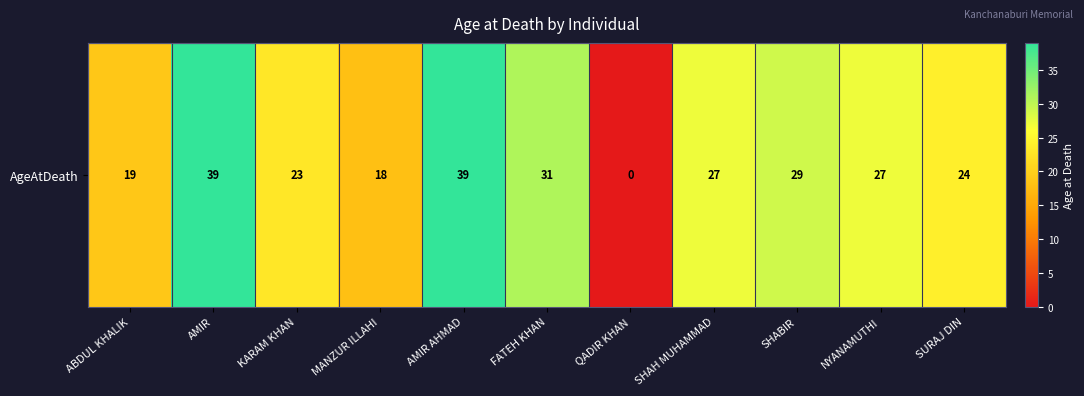

List the labels in order of value, smallest first.

QADIR KHAN, MANZUR ILLAHI, ABDUL KHALIK, KARAM KHAN, SURAJ DIN, SHAH MUHAMMAD, NYANAMUTHI, SHABIR, FATEH KHAN, AMIR, AMIR AHMAD